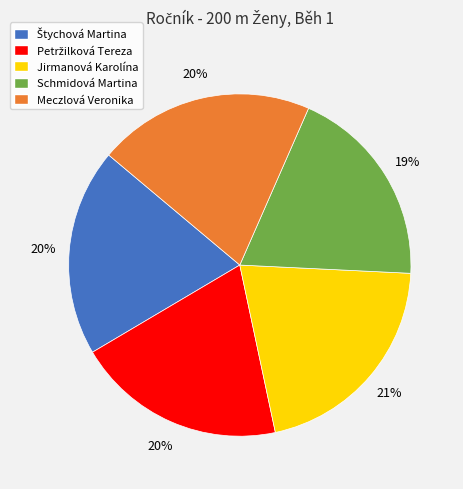

To the nearest percent, what is the combined percentage of Schmidová Martina and Jirmanová Karolína?

40%